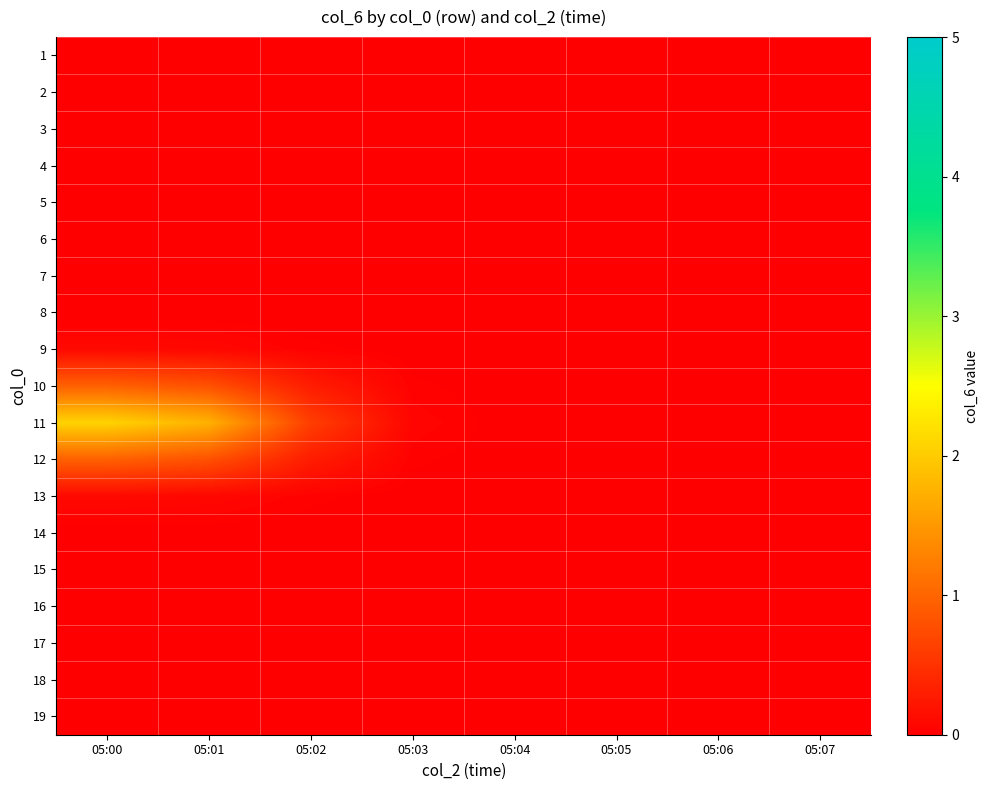

Reading left to right, list all the values displayed in this chart.

1: 05:00=0.0	05:01=0.0	05:02=0.0	05:03=0.0	05:04=0.0	05:05=0.0	05:06=0.0	05:07=0.0
2: 05:00=0.0	05:01=0.0	05:02=0.0	05:03=0.0	05:04=0.0	05:05=0.0	05:06=0.0	05:07=0.0
3: 05:00=0.0	05:01=0.0	05:02=0.0	05:03=0.0	05:04=0.0	05:05=0.0	05:06=0.0	05:07=0.0
4: 05:00=0.0	05:01=0.0	05:02=0.0	05:03=0.0	05:04=0.0	05:05=0.0	05:06=0.0	05:07=0.0
5: 05:00=0.0	05:01=0.0	05:02=0.0	05:03=0.0	05:04=0.0	05:05=0.0	05:06=0.0	05:07=0.0
6: 05:00=0.0	05:01=0.0	05:02=0.0	05:03=0.0	05:04=0.0	05:05=0.0	05:06=0.0	05:07=0.0
7: 05:00=0.0	05:01=0.0	05:02=0.0	05:03=0.0	05:04=0.0	05:05=0.0	05:06=0.0	05:07=0.0
8: 05:00=0.0	05:01=0.0	05:02=0.0	05:03=0.0	05:04=0.0	05:05=0.0	05:06=0.0	05:07=0.0
9: 05:00=0.1	05:01=0.1	05:02=0.0	05:03=0.0	05:04=0.0	05:05=0.0	05:06=0.0	05:07=0.0
10: 05:00=0.9	05:01=0.8	05:02=0.3	05:03=0.0	05:04=0.0	05:05=0.0	05:06=0.0	05:07=0.0
11: 05:00=2.1	05:01=1.7	05:02=0.6	05:03=0.1	05:04=0.0	05:05=0.0	05:06=0.0	05:07=0.0
12: 05:00=0.9	05:01=0.8	05:02=0.3	05:03=0.0	05:04=0.0	05:05=0.0	05:06=0.0	05:07=0.0
13: 05:00=0.1	05:01=0.1	05:02=0.0	05:03=0.0	05:04=0.0	05:05=0.0	05:06=0.0	05:07=0.0
14: 05:00=0.0	05:01=0.0	05:02=0.0	05:03=0.0	05:04=0.0	05:05=0.0	05:06=0.0	05:07=0.0
15: 05:00=0.0	05:01=0.0	05:02=0.0	05:03=0.0	05:04=0.0	05:05=0.0	05:06=0.0	05:07=0.0
16: 05:00=0.0	05:01=0.0	05:02=0.0	05:03=0.0	05:04=0.0	05:05=0.0	05:06=0.0	05:07=0.0
17: 05:00=0.0	05:01=0.0	05:02=0.0	05:03=0.0	05:04=0.0	05:05=0.0	05:06=0.0	05:07=0.0
18: 05:00=0.0	05:01=0.0	05:02=0.0	05:03=0.0	05:04=0.0	05:05=0.0	05:06=0.0	05:07=0.0
19: 05:00=0.0	05:01=0.0	05:02=0.0	05:03=0.0	05:04=0.0	05:05=0.0	05:06=0.0	05:07=0.0